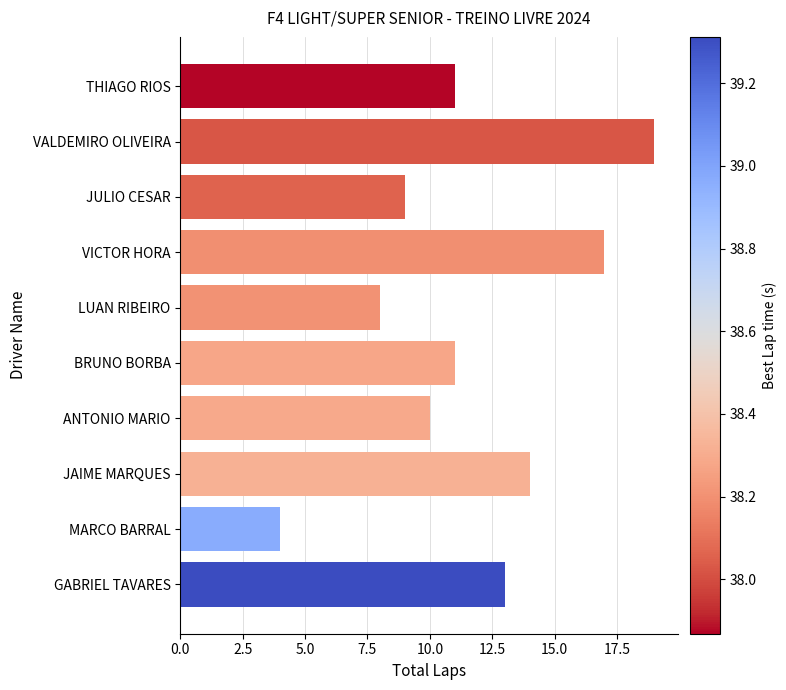

What is the minimum value shown in the chart?

4